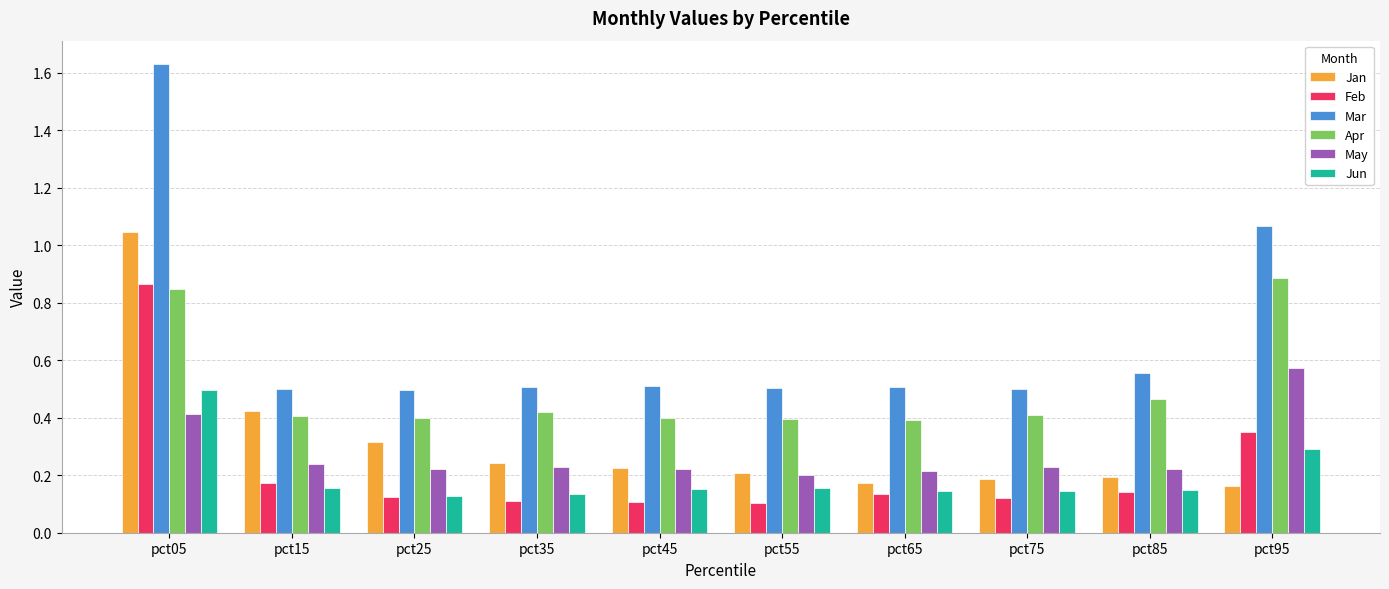

Which series has the largest range (max minus min)?

Mar